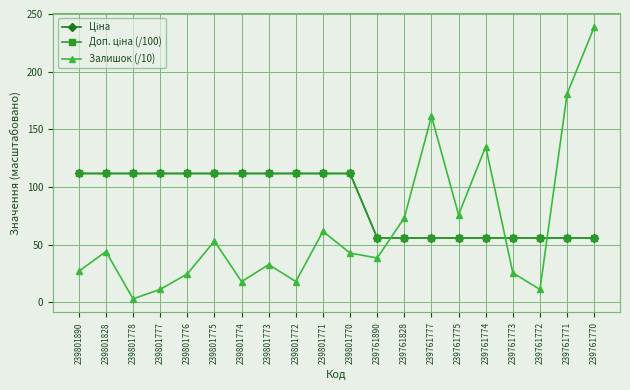

Does the chart have visible grid lines?

Yes